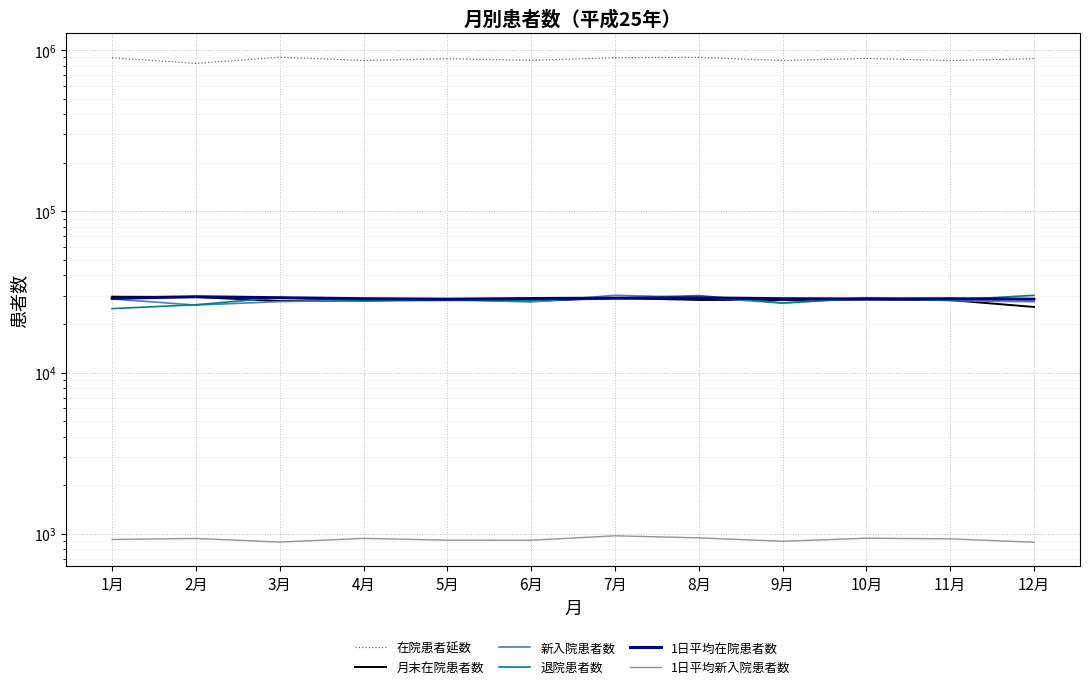

Which series has the largest range (max minus min)?

在院患者延数